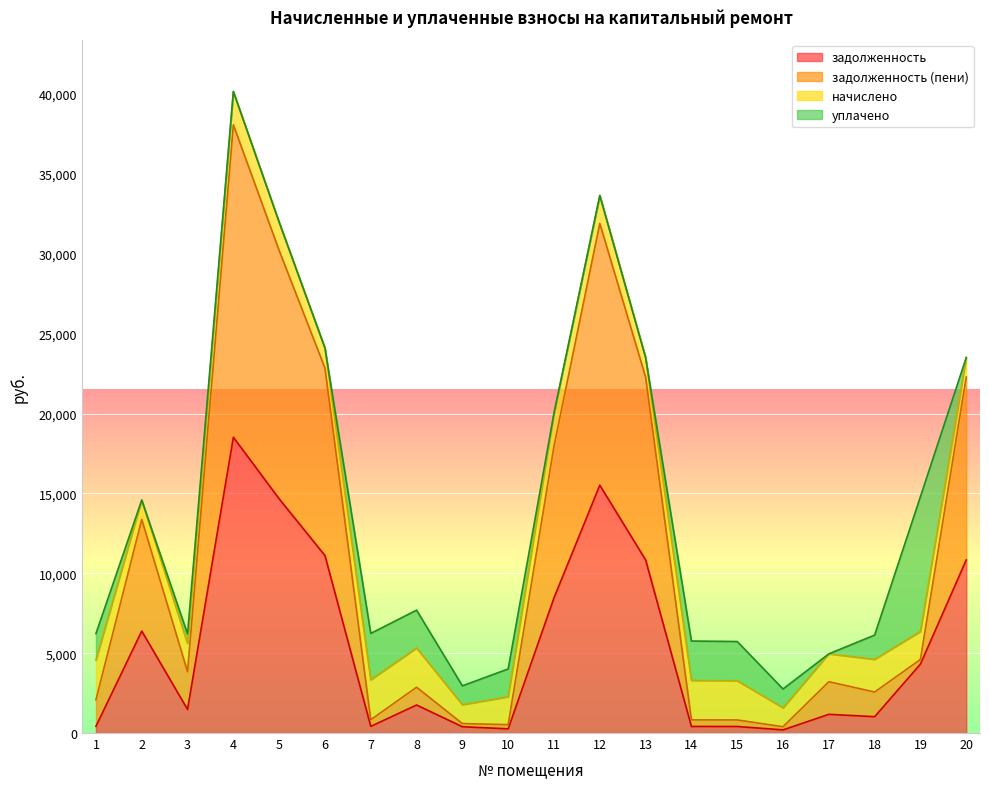

What is the spread (max minus min) of values at 20?

11448.5